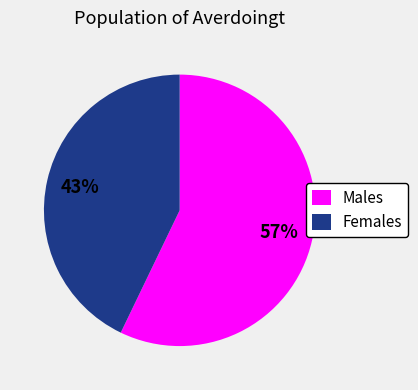

Is it true that Females is 54% of the pie?

False